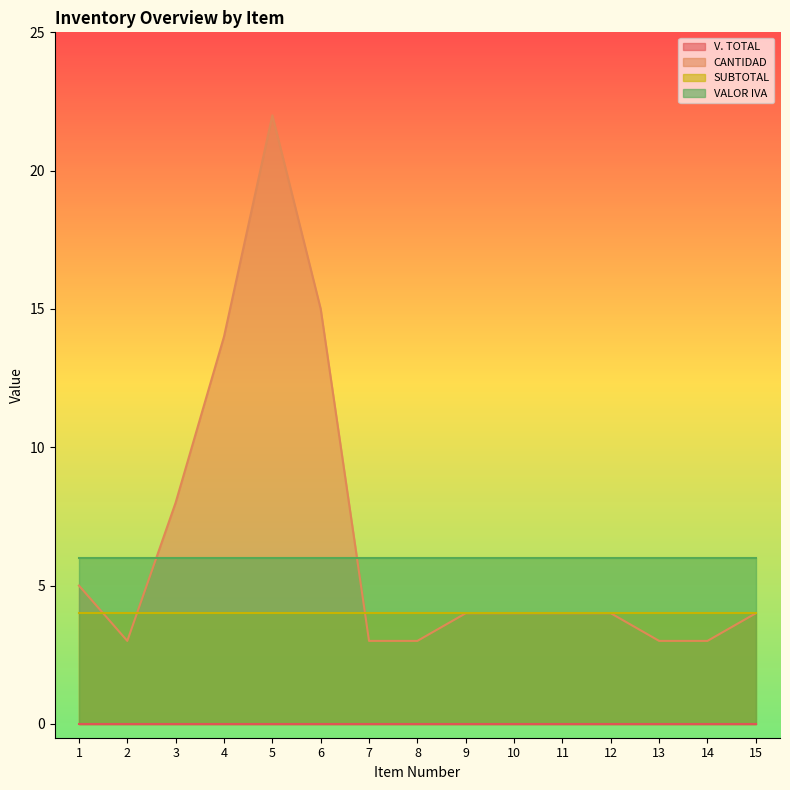

The value of CANTIDAD at 8 is 3. True or false?

True